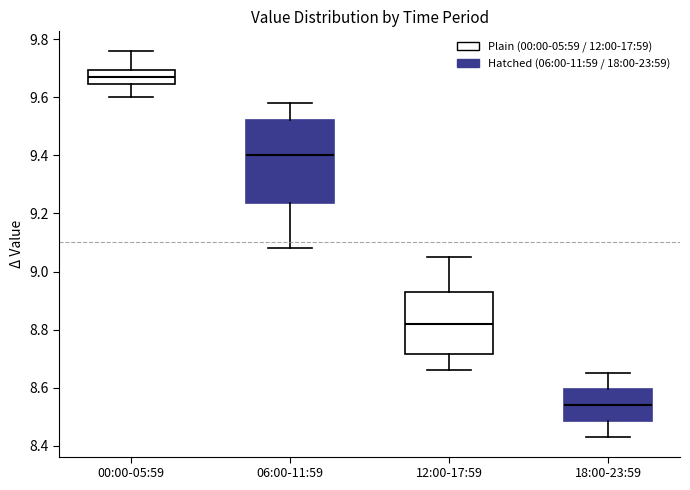

Comparing the boxes themselves (not the whiskers), which one is the tallest?

06:00-11:59